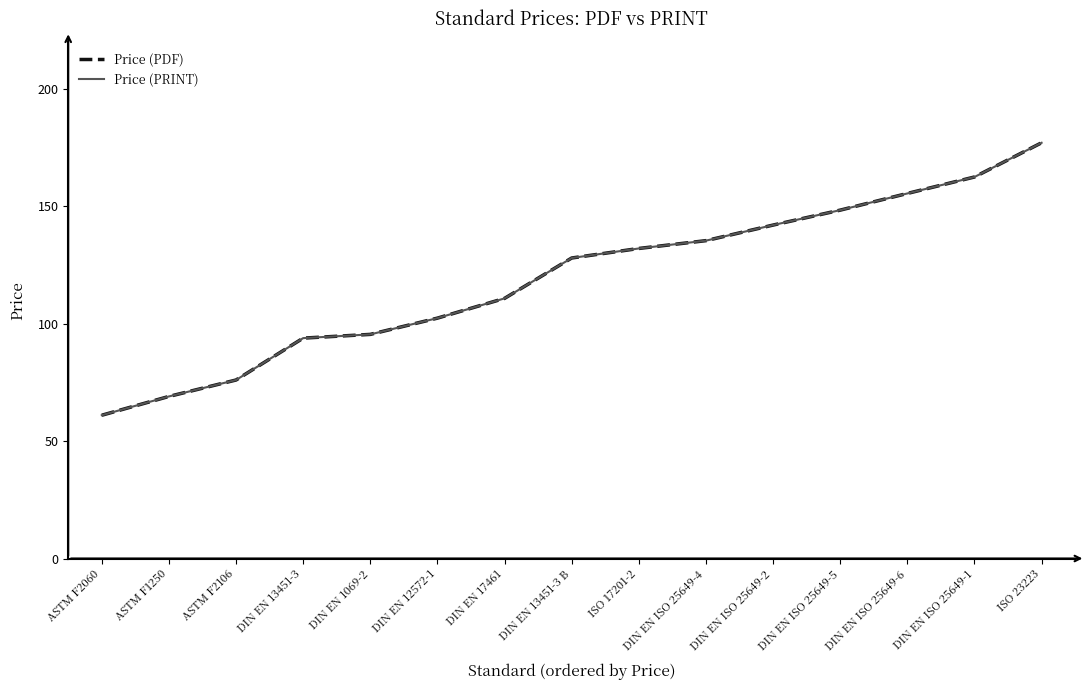

Is it true that Price (PDF) equals 135.3 at DIN EN ISO 25649-4?

True